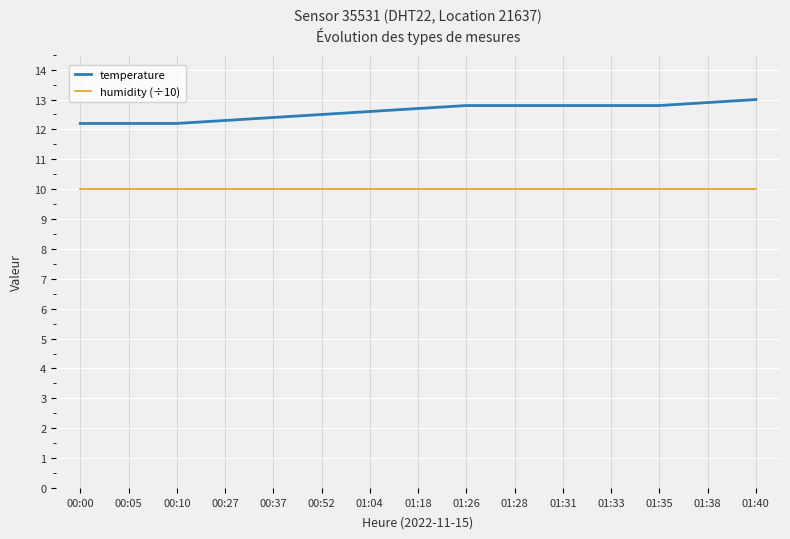

True or false: temperature has a value of 12.4 at 00:37.

True